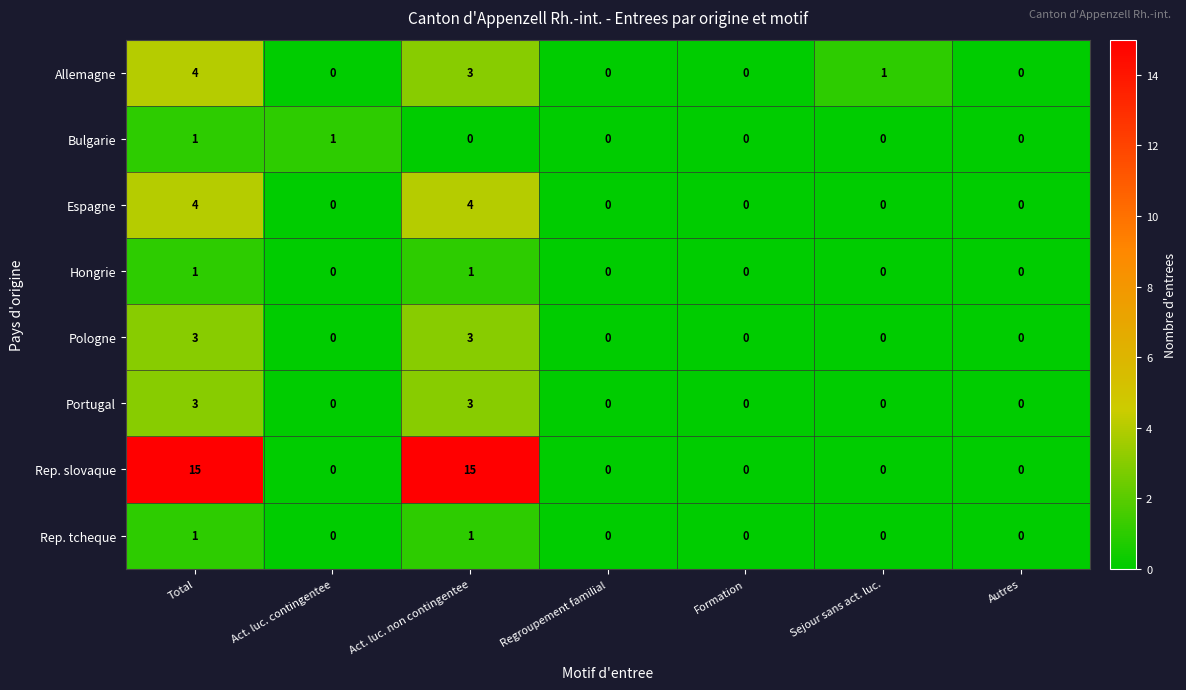

Read the Allemagne value at Act. luc. non contingentee.

3